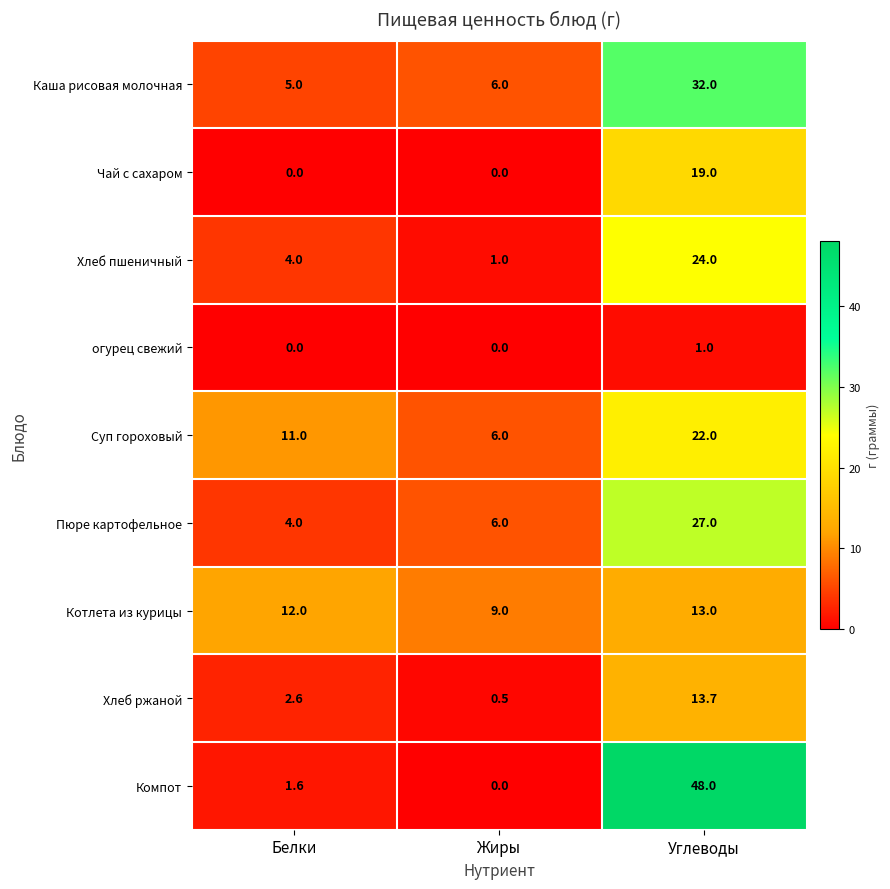

What is the sum of all огурец свежий values?

1.0